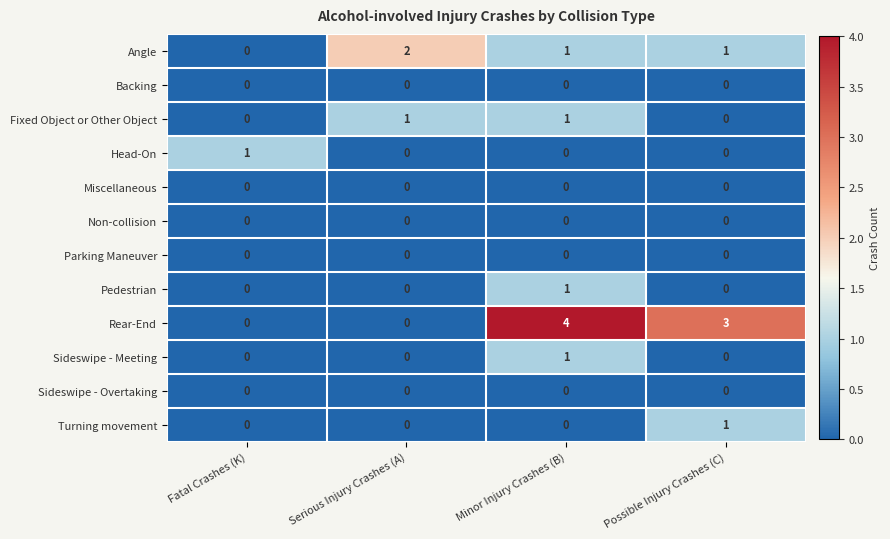

Which series changed the most between Serious Injury Crashes (A) and Possible Injury Crashes (C)?

Rear-End